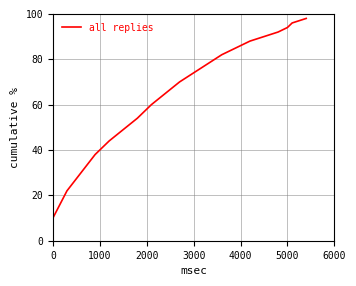

What is the greatest value displayed?

98